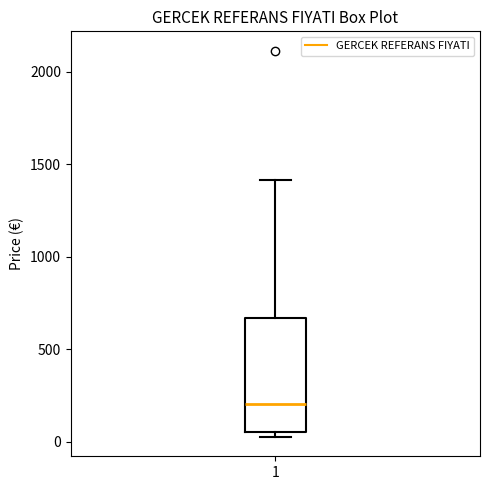

Read this box plot against the y-axis: the position of the median line, the range covered by the box, and the ends of both whiskers. The values are not printed on the chart, so give them approximately, as read against the axis.

median 200, box 50 to 650, whiskers 50 (just below the box's lower edge) to 1400